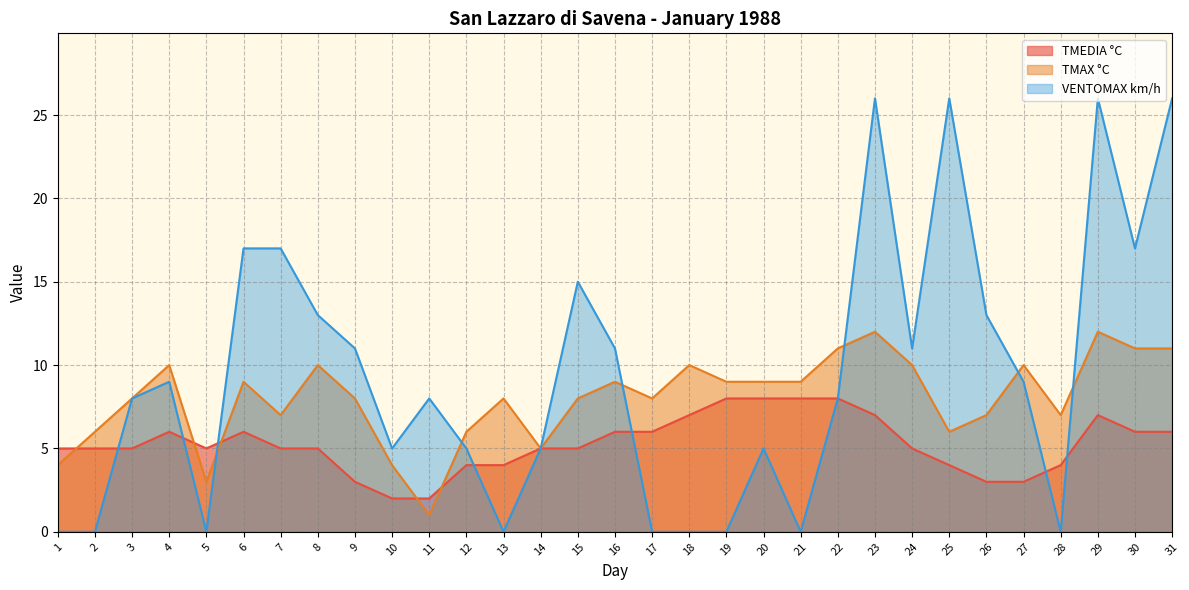

What is the average value of the TMAX °C series?

8